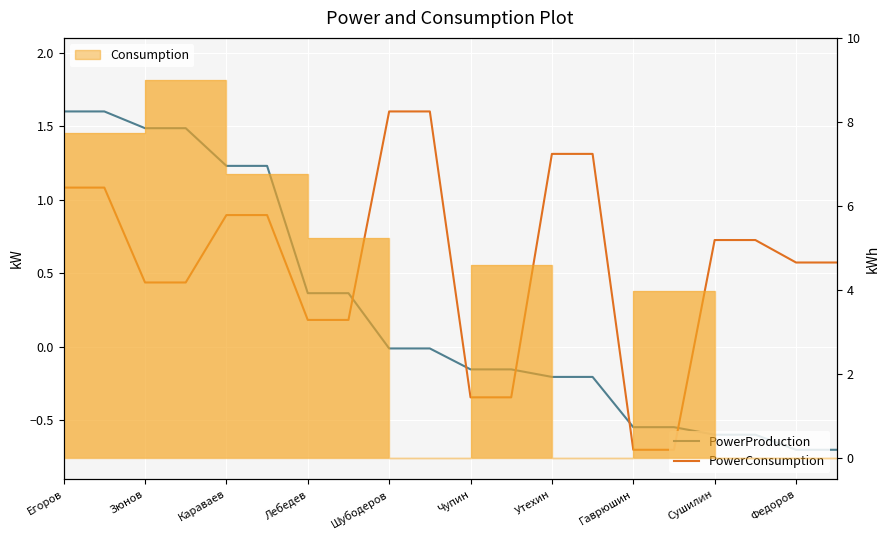

At which category does the chart reach its minimum across all series?

18